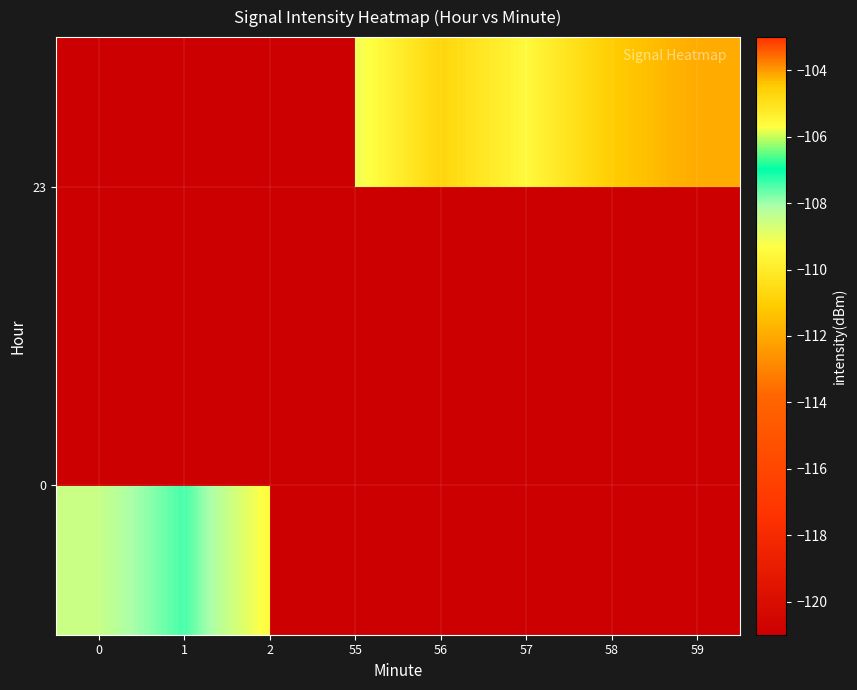

At which label does row_1 first exceed -111?

55